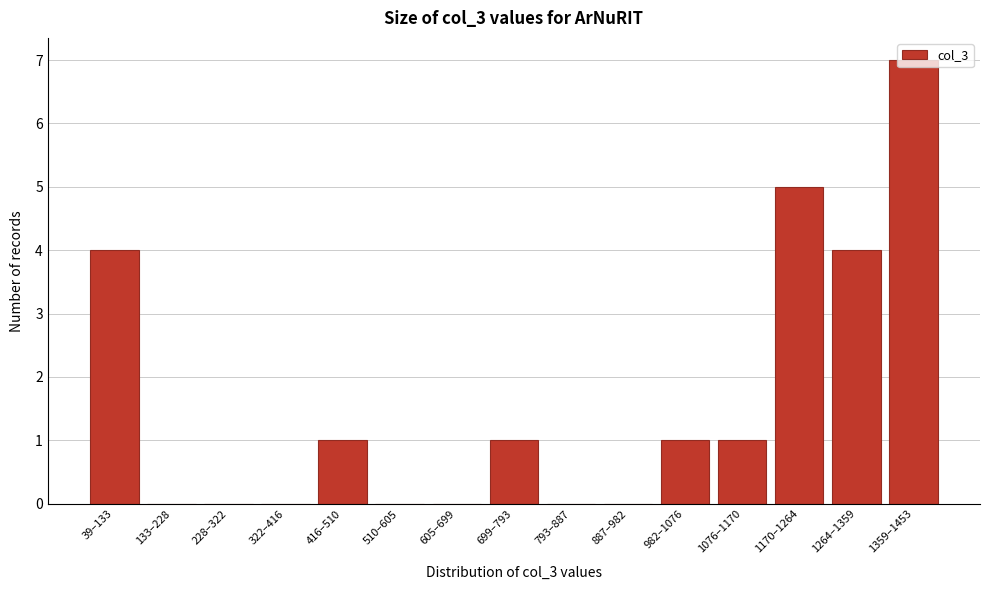

What is the sum of all values?

24